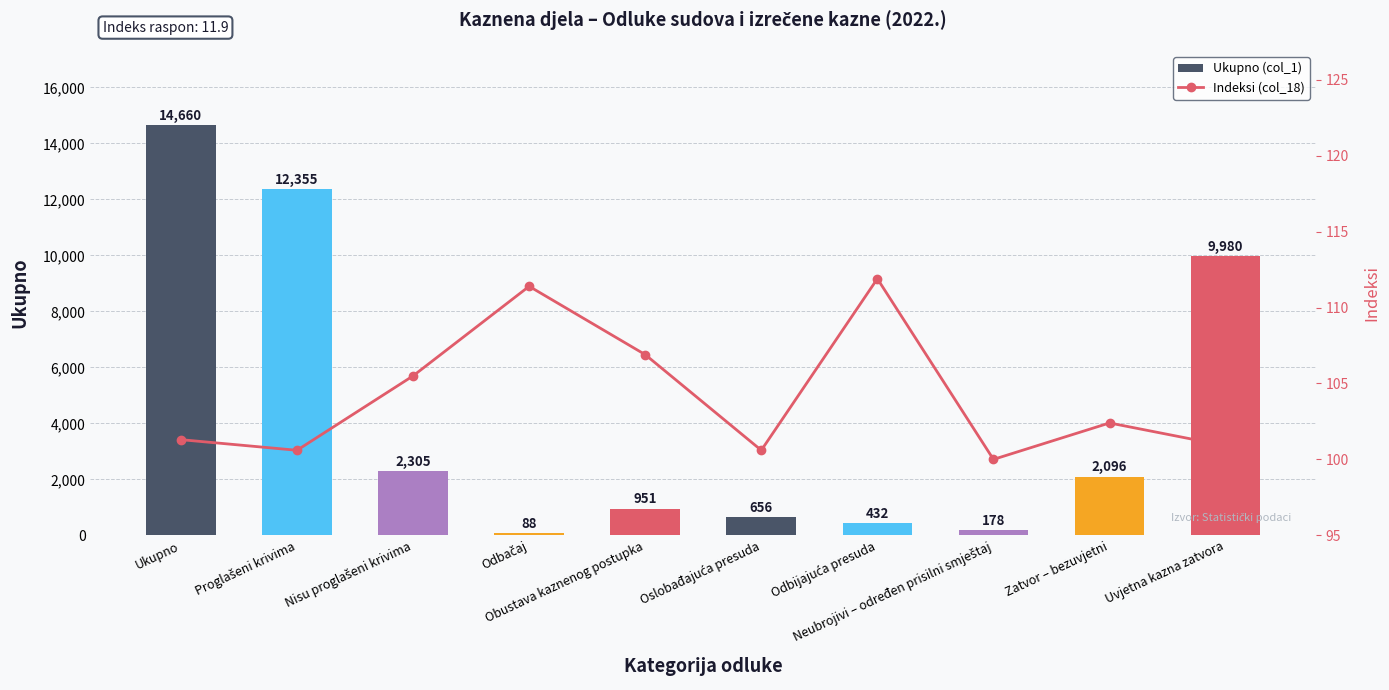

What is the approximate value of Indeksi (col_18) at Neubrojivi – određen prisilni smještaj?

100.0